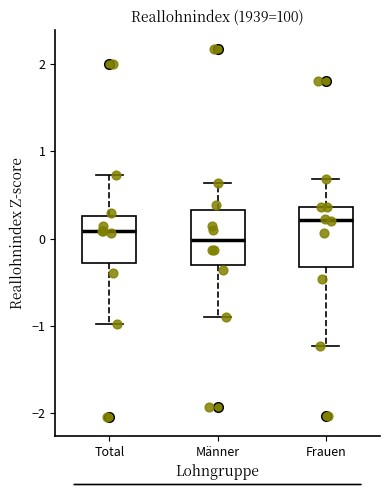

Reading left to right, read every box against the y-axis: the position of its median line, the range the box covers, and the ends of its whiskers. The values are not printed on the chart, so give them approximately, as read against the axis.

Total: median 0.1, box -0.3 to 0.3, whiskers -1.0 to 0.7
Männer: median 0.0, box -0.3 to 0.3, whiskers -0.9 to 0.6
Frauen: median 0.2, box -0.3 to 0.4, whiskers -1.2 to 0.7